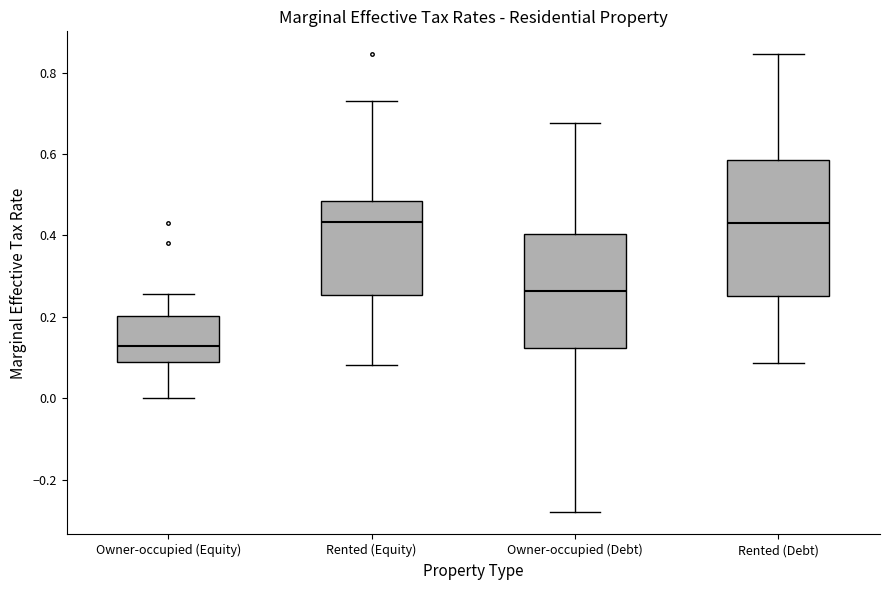

Reading left to right, transcribe this box plot: for each box, give where its median line is, the range the box spans, and where its two whiskers end, as read against the y-axis. The values are not printed on the chart, so give them approximately, as read against the axis.

Owner-occupied (Equity): median 0.12, box 0.08 to 0.20, whiskers 0.00 to 0.26
Rented (Equity): median 0.44, box 0.26 to 0.48, whiskers 0.08 to 0.74
Owner-occupied (Debt): median 0.26, box 0.12 to 0.40, whiskers -0.28 to 0.68
Rented (Debt): median 0.44, box 0.26 to 0.58, whiskers 0.08 to 0.84